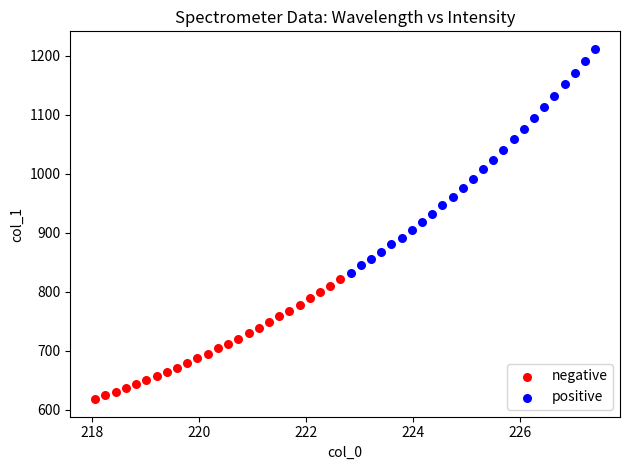

Which series has the largest Y range (max minus min)?

positive